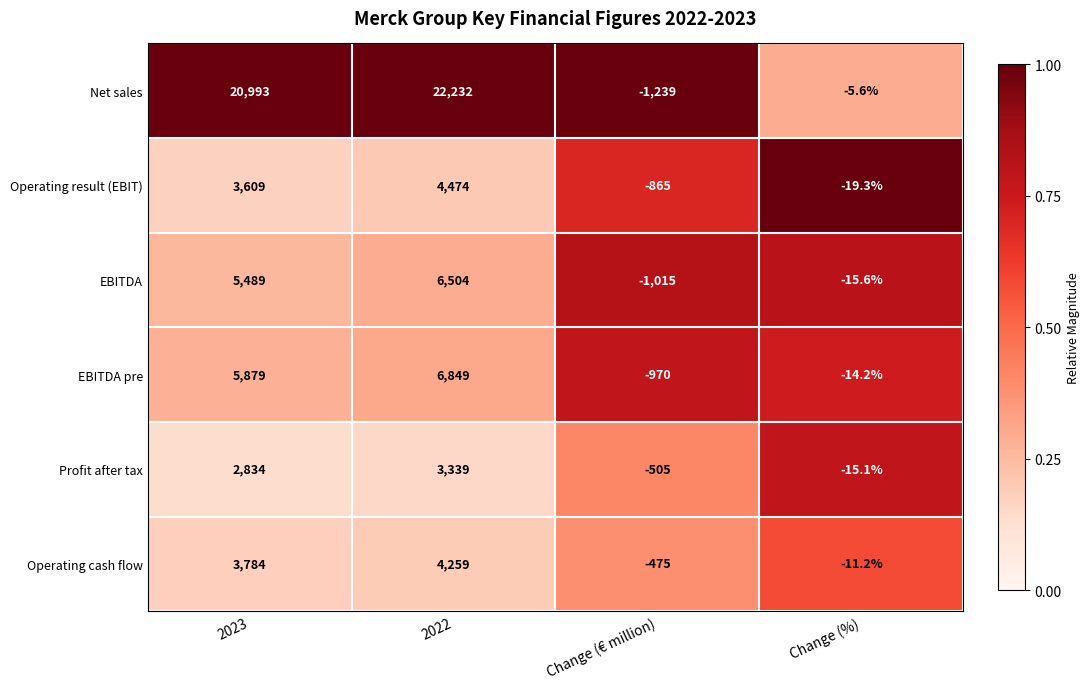

Reading left to right, what are all the values shown in this chart?

Net sales: 20993.0	22232.0	-1239.0	-5.6
Operating result (EBIT): 3609.0	4474.0	-865.0	-19.3
EBITDA: 5489.0	6504.0	-1015.0	-15.6
EBITDA pre: 5879.0	6849.0	-970.0	-14.2
Profit after tax: 2834.0	3339.0	-505.0	-15.1
Operating cash flow: 3784.0	4259.0	-475.0	-11.2